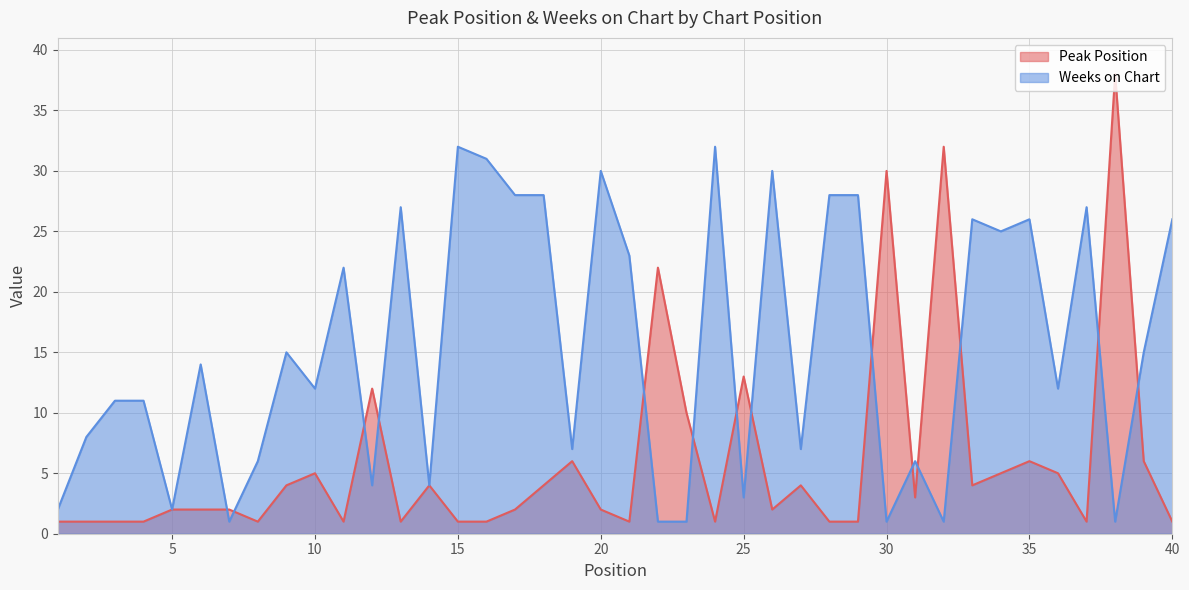

Where is the first local minimum for Peak Position?

8